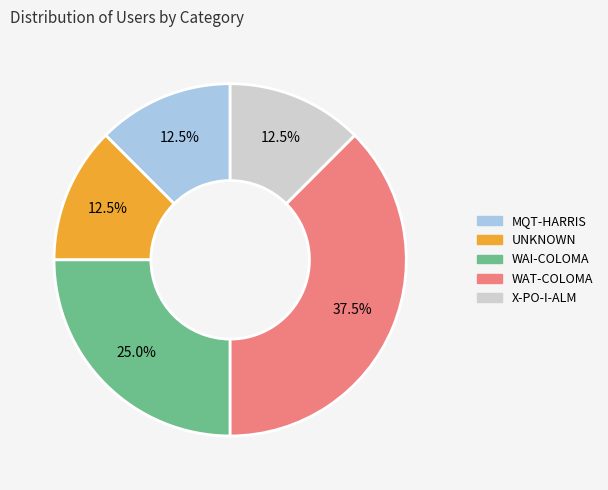

What is the largest slice in the pie chart?

WAT-COLOMA